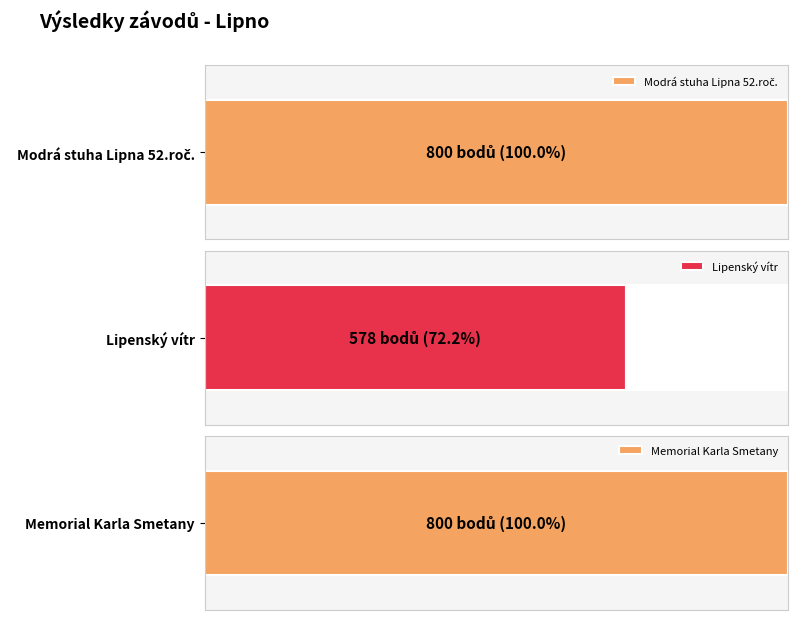

What is the label of the 2nd bar from the right?

Lipenský vítr